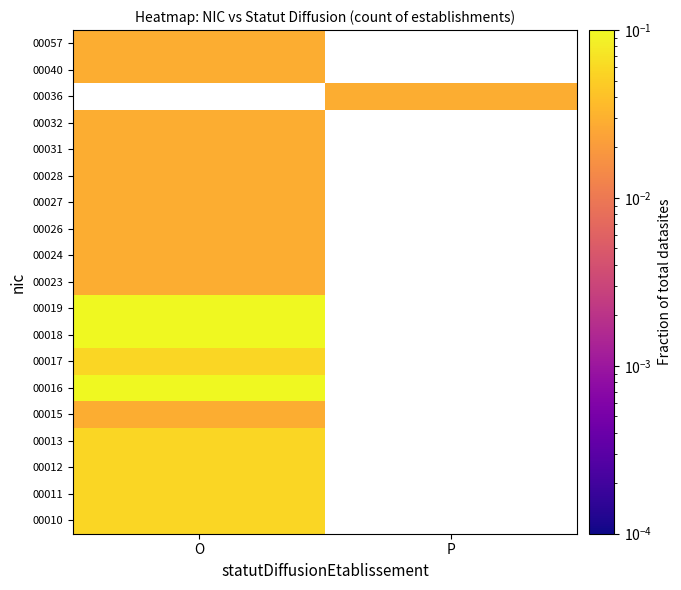

How many categories are shown in the chart?

2